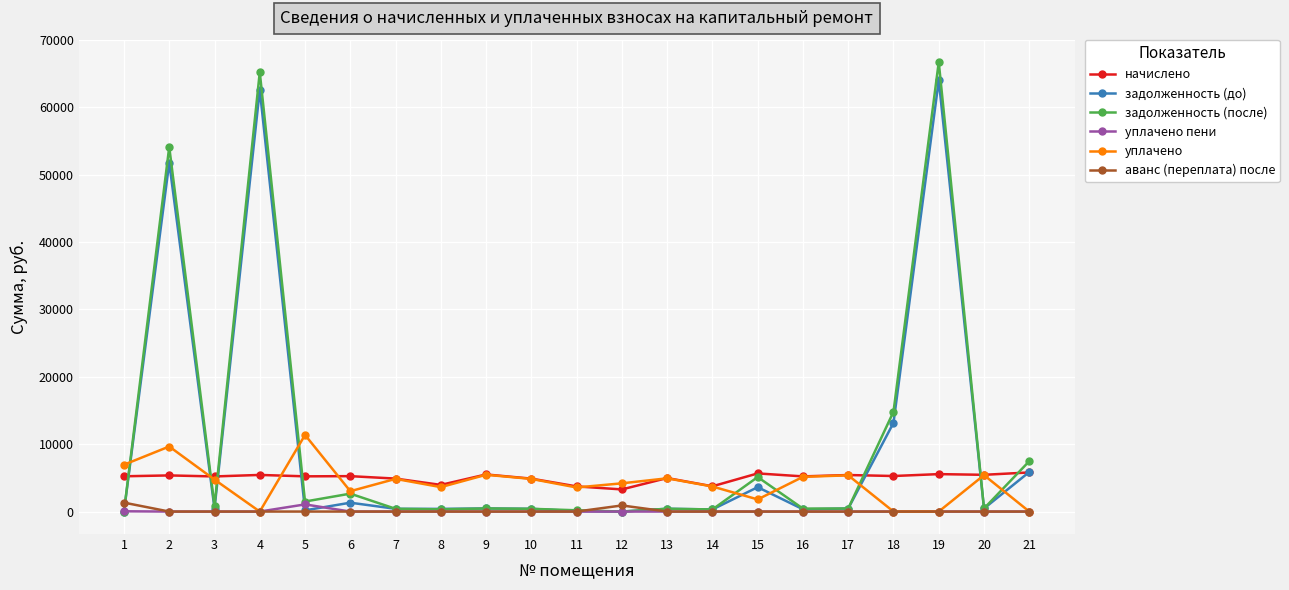

What are all the series names shown in the legend?

начислено, задолженность (до), задолженность (после), уплачено пени, уплачено, аванс (переплата) после